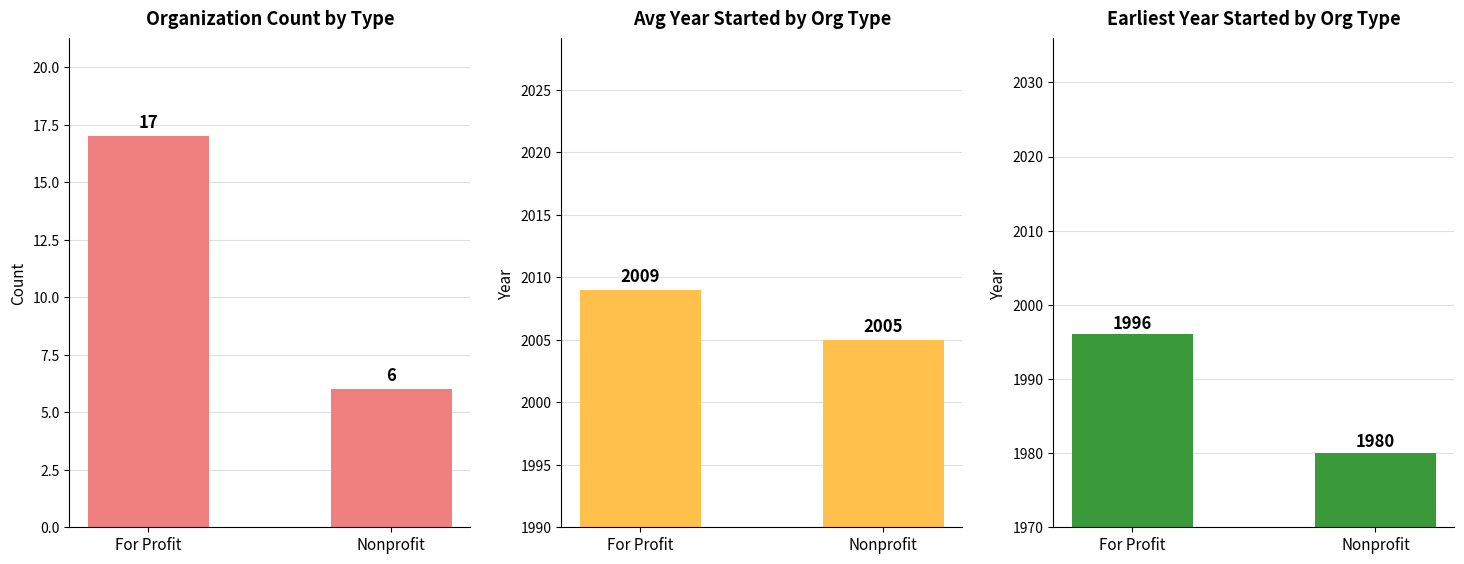

What is the difference between the Count values at Nonprofit and For Profit?

11